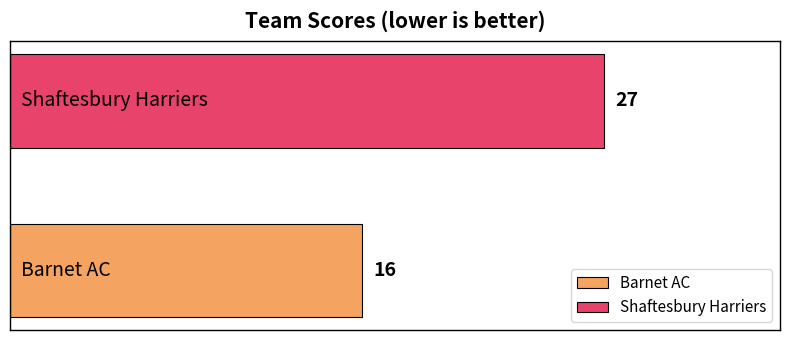

What is the minimum value for Shaftesbury Harriers?

27